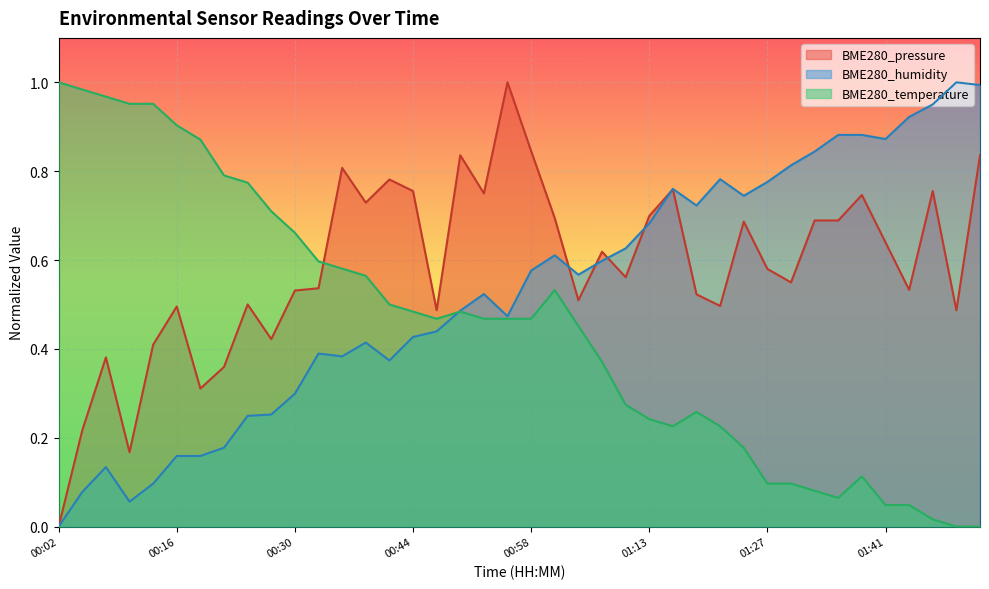

Where is the first local minimum for BME280_temperature?

00:47